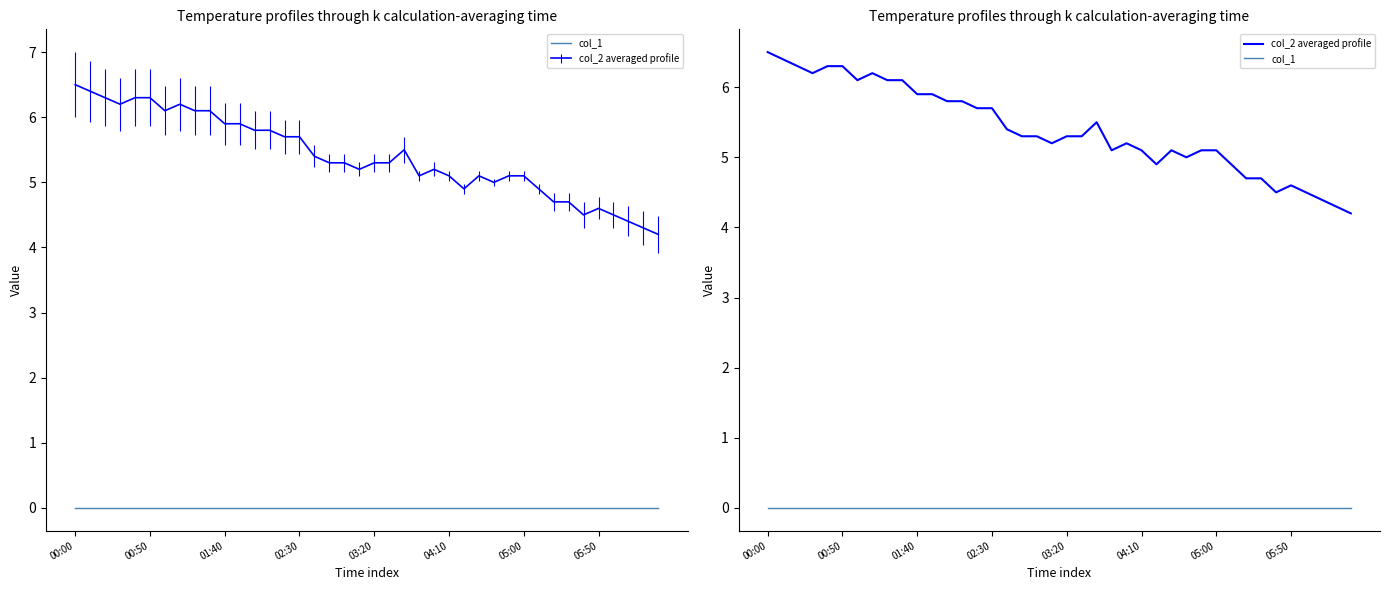

True or false: col_1 has more than 0 points higher than both neighbors.

False